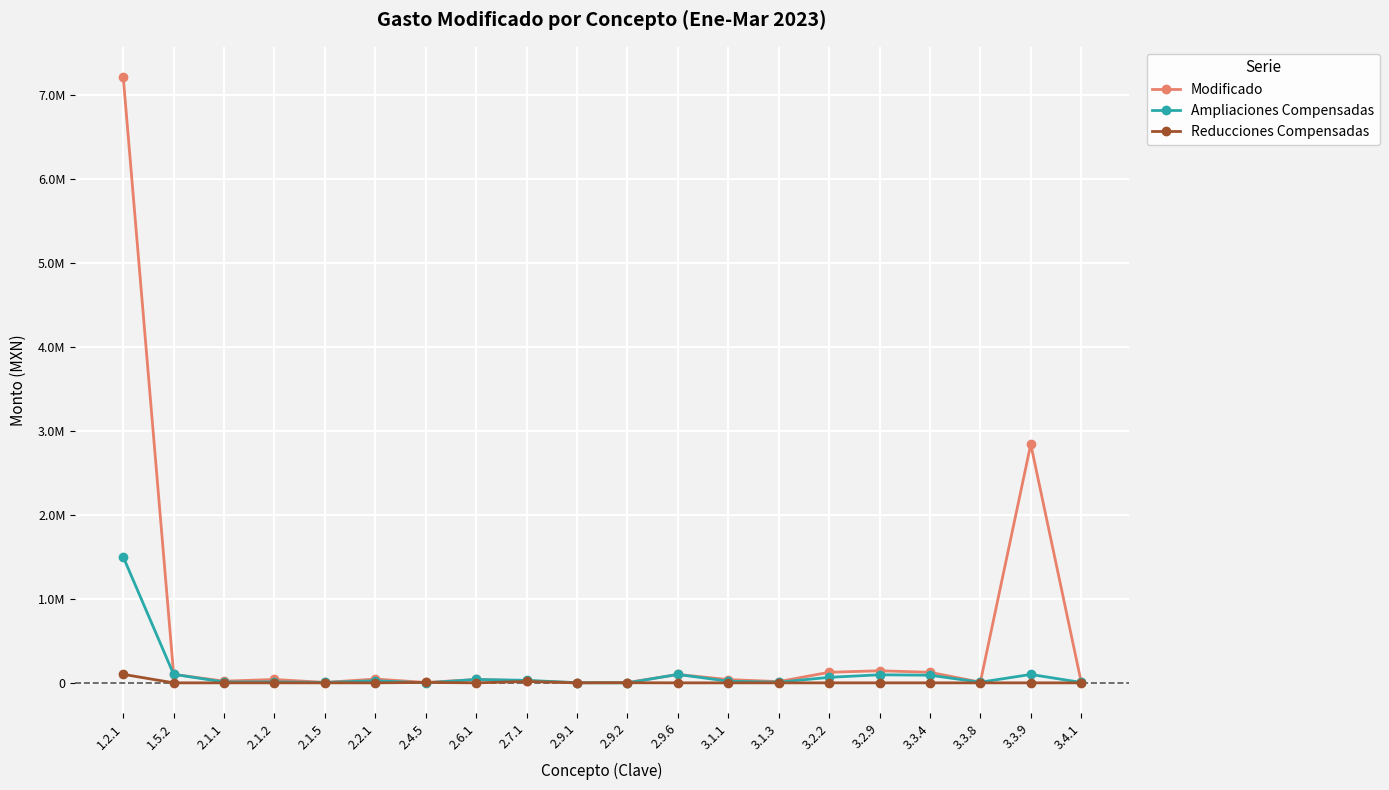

Rank the series at 3.2.9 from highest to lowest value.

Modificado, Ampliaciones Compensadas, Reducciones Compensadas